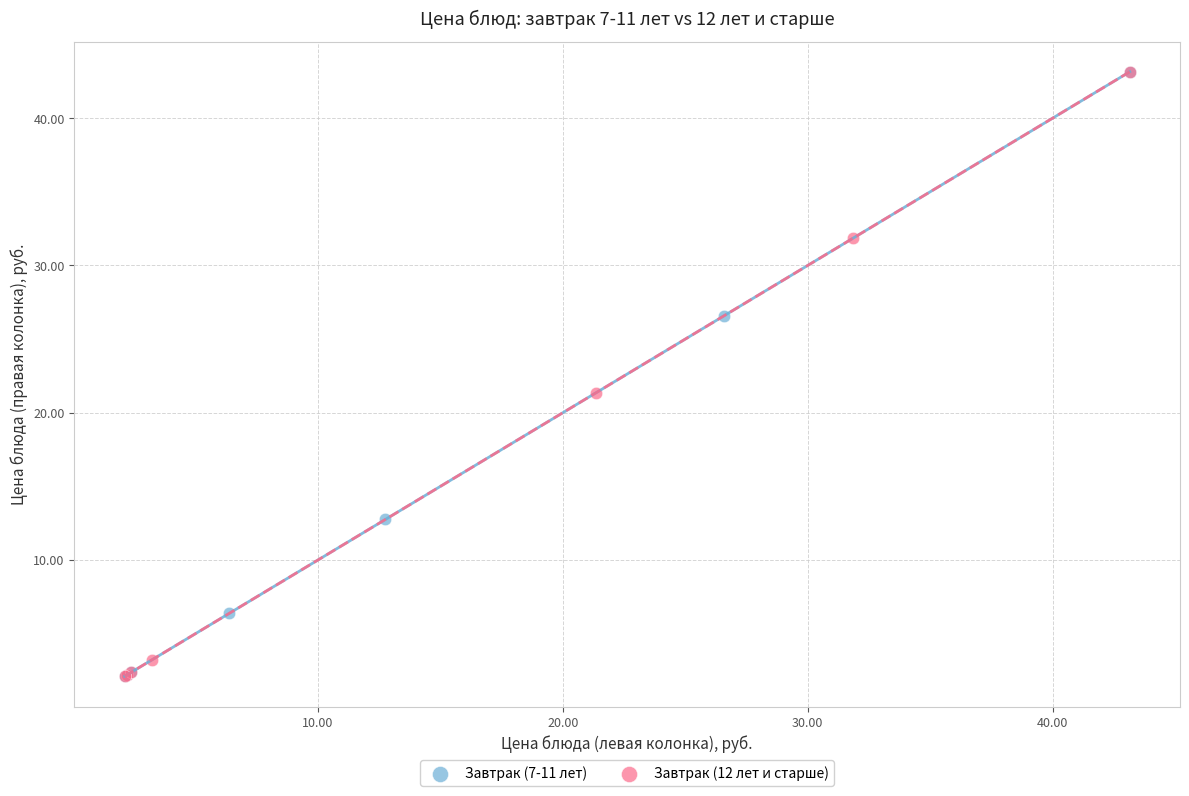

What are all the series names shown in the legend?

Завтрак (7-11 лет), Завтрак (12 лет и старше)